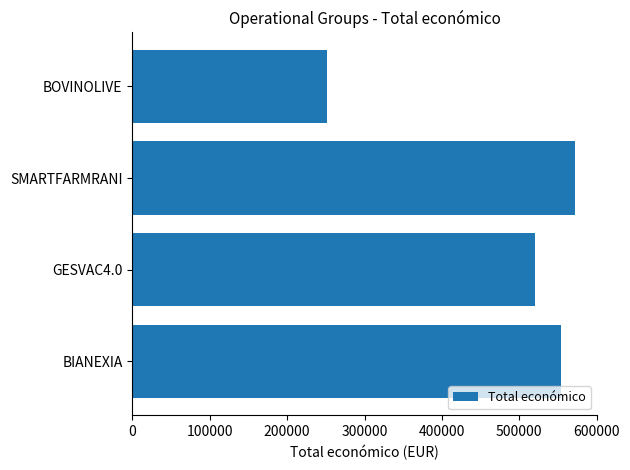

What is the average value?

474124